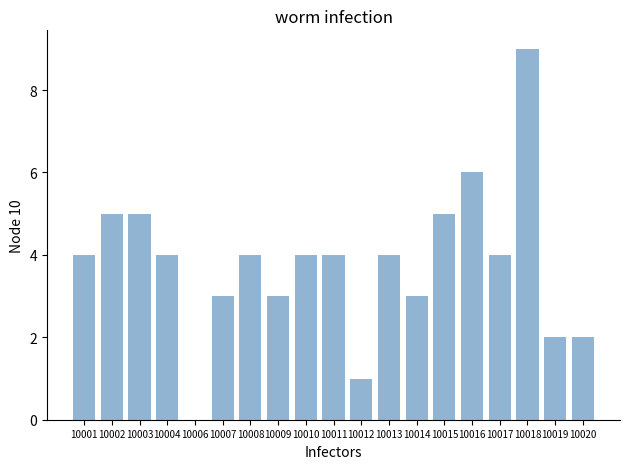

Reading left to right, transcribe all the data shown in this chart.

10001=4	10002=5	10003=5	10004=4	10006=0	10007=3	10008=4	10009=3	10010=4	10011=4	10012=1	10013=4	10014=3	10015=5	10016=6	10017=4	10018=9	10019=2	10020=2